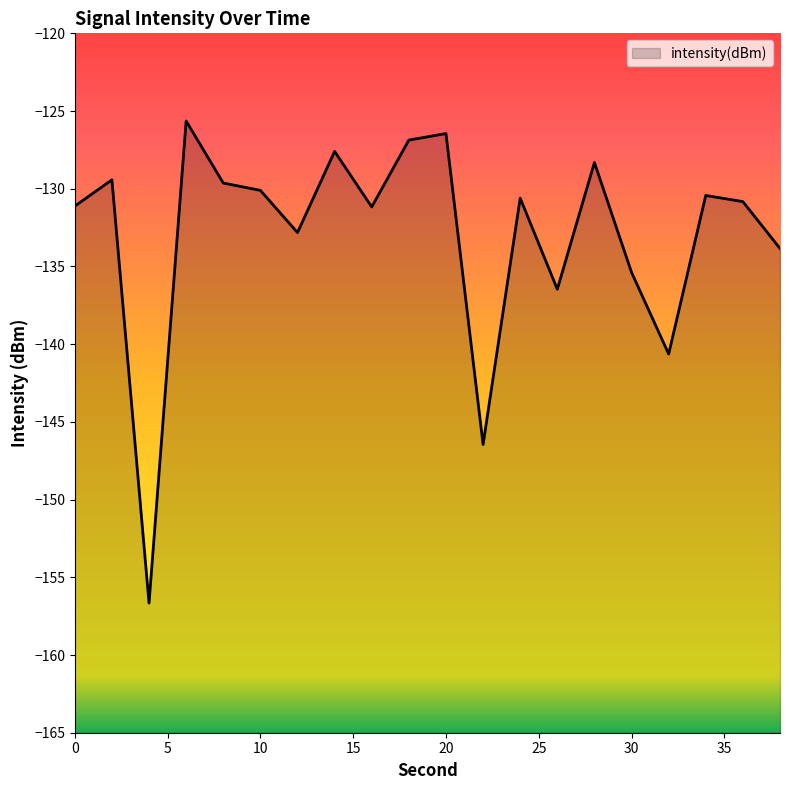

What is the difference between the values at 20 and 28?

1.9